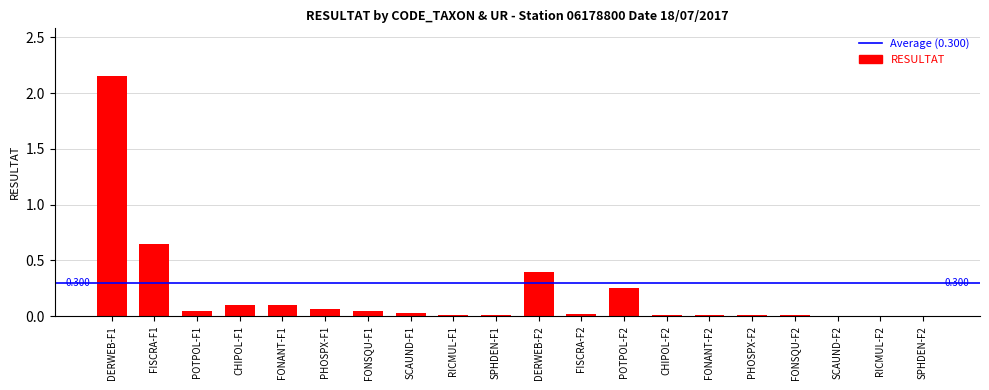

Reading left to right, transcribe all the data shown in this chart.

DERWEB-F1=2.1	FISCRA-F1=0.7	POTPOL-F1=0.1	CHIPOL-F1=0.1	FONANT-F1=0.1	PHOSPX-F1=0.1	FONSQU-F1=0.1	SCAUND-F1=0.0	RICMUL-F1=0.0	SPHDEN-F1=0.0	DERWEB-F2=0.4	FISCRA-F2=0.0	POTPOL-F2=0.2	CHIPOL-F2=0.0	FONANT-F2=0.0	PHOSPX-F2=0.0	FONSQU-F2=0.0	SCAUND-F2=0.0	RICMUL-F2=0.0	SPHDEN-F2=0.0